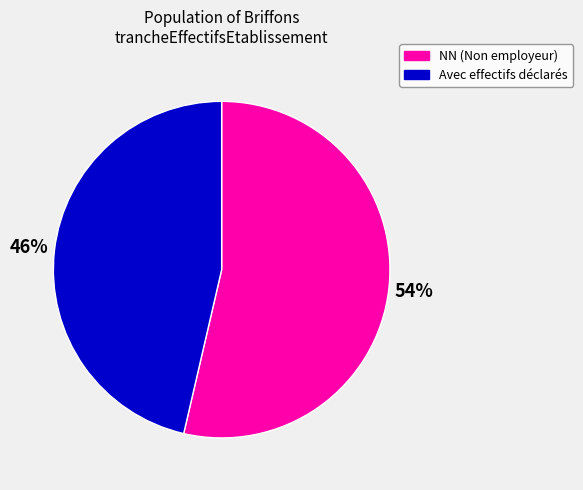

Do Avec effectifs déclarés and NN (Non employeur) together represent more than half of the pie?

Yes